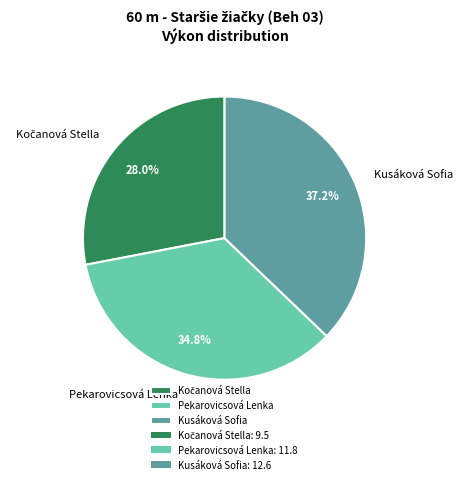

True or false: Kusáková Sofia accounts for 29% of the total.

False